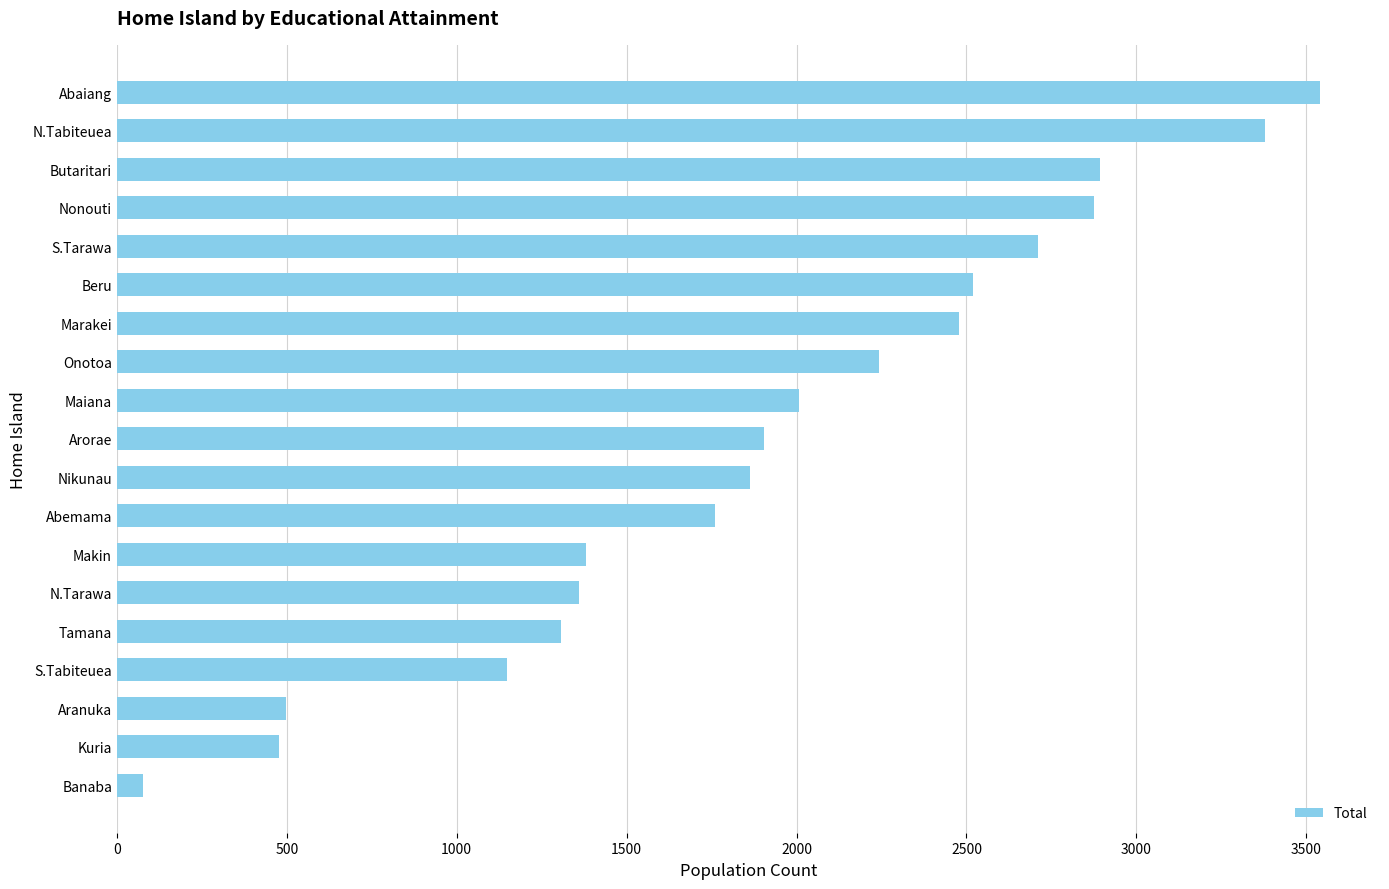

What is the smallest value displayed?

77